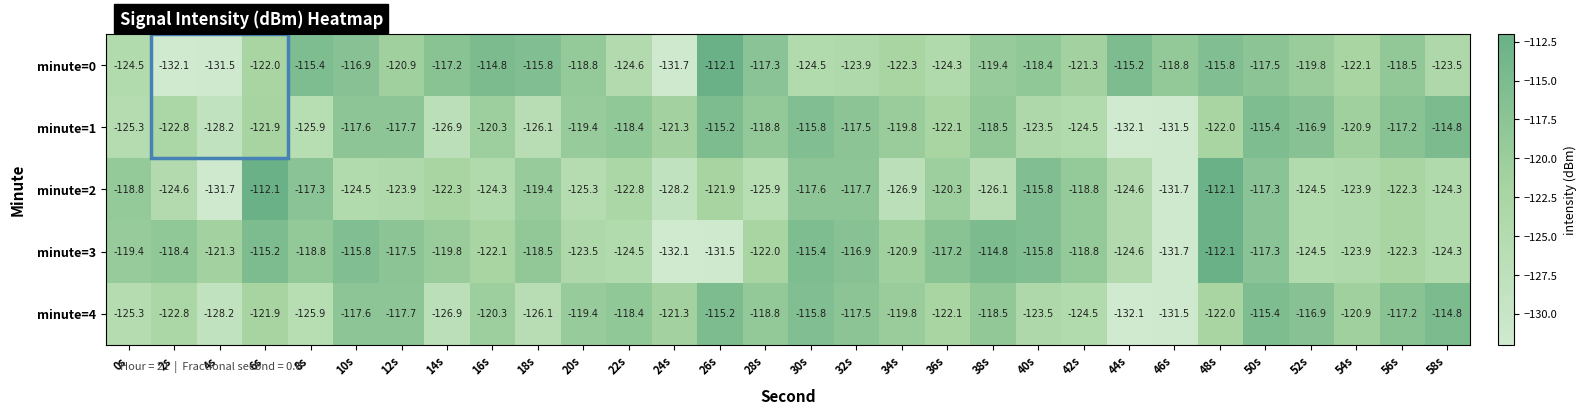

Is it true that minute=3 equals -51.0 at 36s?

False